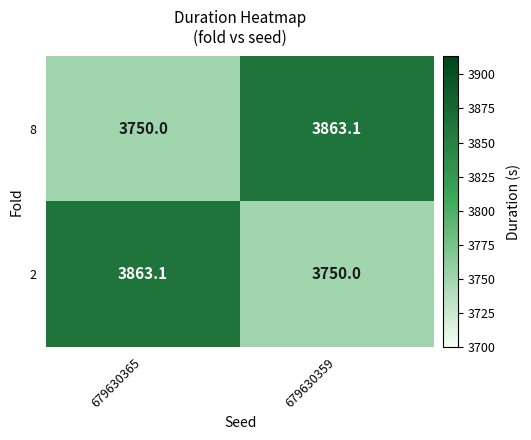

What is the difference between the maximum and minimum values in the 8 series?

113.1